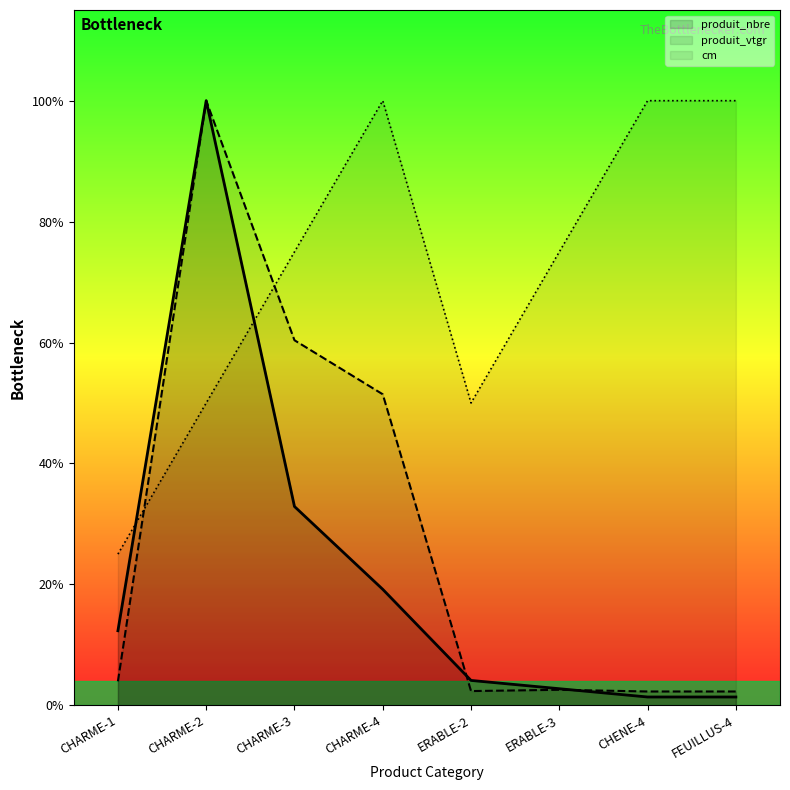

Where is the first local maximum for produit_nbre?

CHARME-2